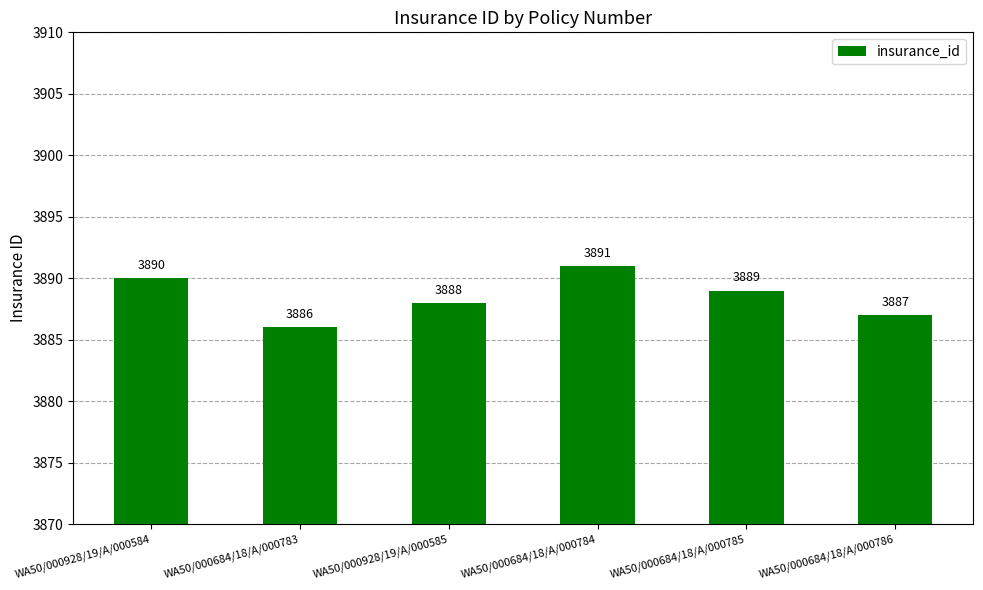

List the labels in order of value, smallest first.

WA50/000684/18/A/000783, WA50/000684/18/A/000786, WA50/000928/19/A/000585, WA50/000684/18/A/000785, WA50/000928/19/A/000584, WA50/000684/18/A/000784